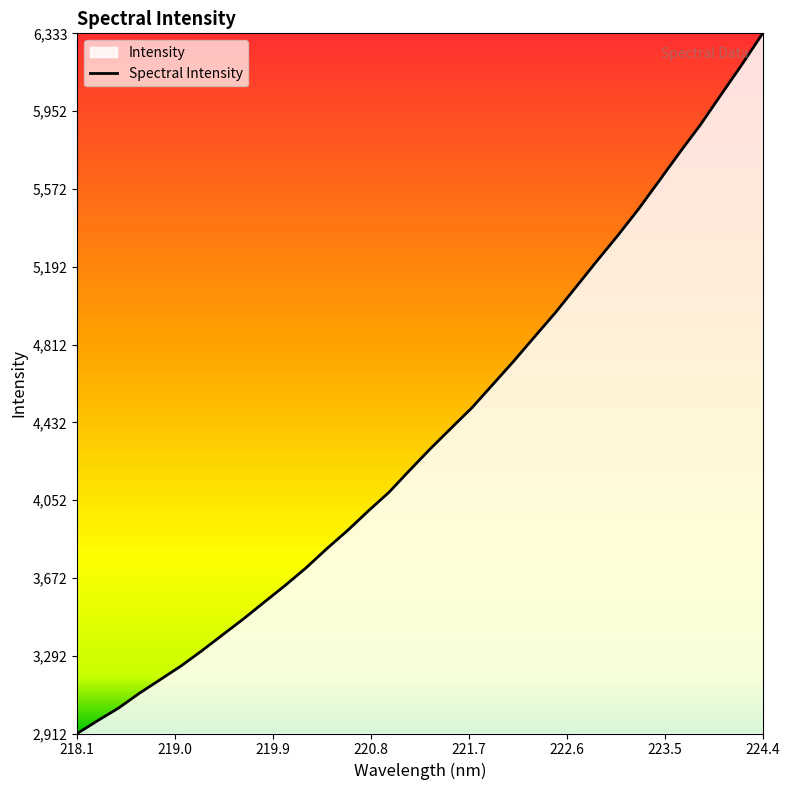

What is the difference between the maximum and minimum values?

3420.5